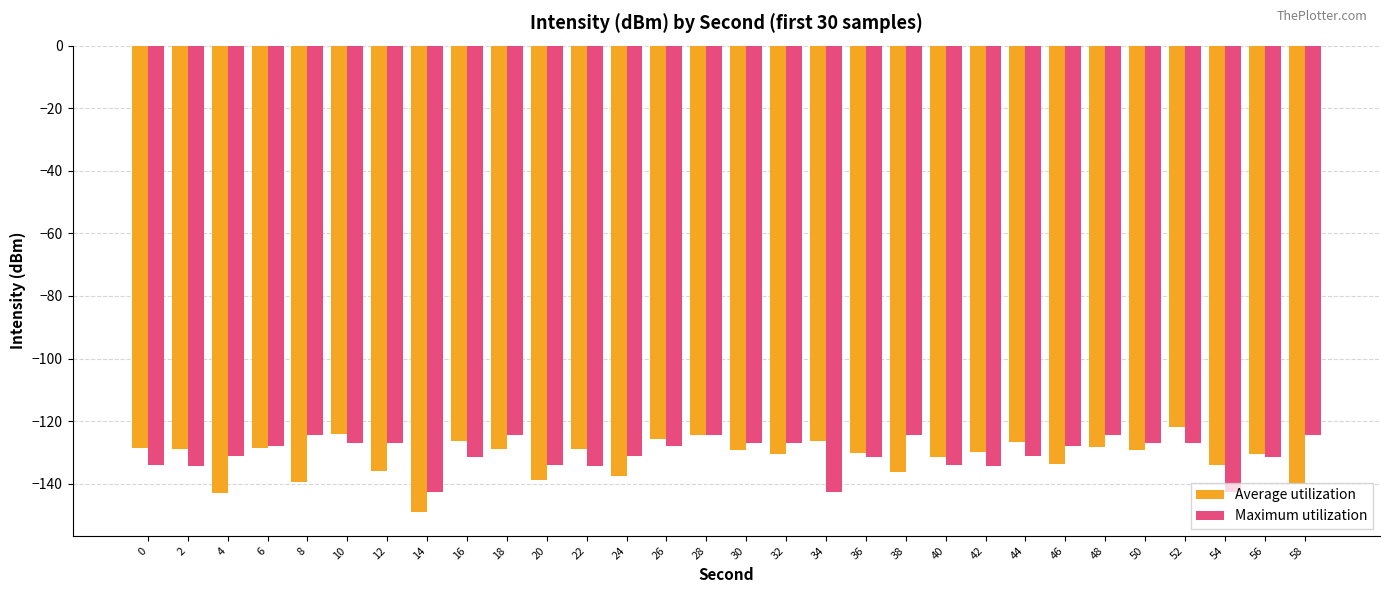

What are all the series names shown in the legend?

Average utilization, Maximum utilization